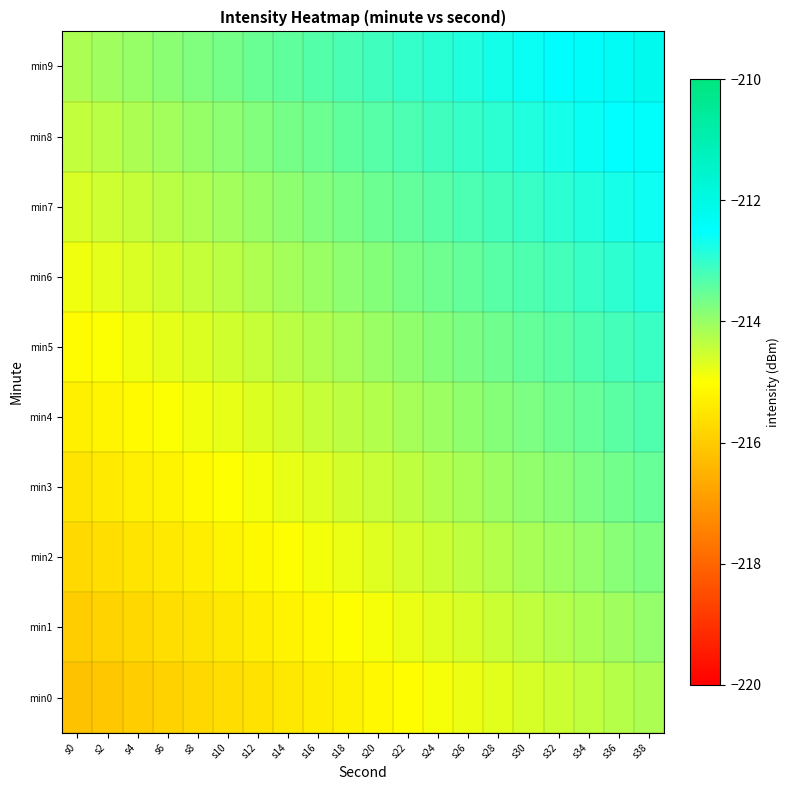

Reading left to right, list all the values displayed in this chart.

min0: s0=-216.2	s2=-216.1	s4=-216.0	s6=-215.9	s8=-215.8	s10=-215.7	s12=-215.6	s14=-215.4	s16=-215.3	s18=-215.2	s20=-215.1	s22=-215.0	s24=-214.9	s26=-214.8	s28=-214.7	s30=-214.6	s32=-214.5	s34=-214.4	s36=-214.3	s38=-214.2
min1: s0=-216.0	s2=-215.9	s4=-215.7	s6=-215.6	s8=-215.5	s10=-215.4	s12=-215.3	s14=-215.2	s16=-215.1	s18=-215.0	s20=-214.9	s22=-214.8	s24=-214.7	s26=-214.6	s28=-214.5	s30=-214.4	s32=-214.3	s34=-214.2	s36=-214.1	s38=-214.0
min2: s0=-215.7	s2=-215.6	s4=-215.5	s6=-215.4	s8=-215.3	s10=-215.2	s12=-215.1	s14=-215.0	s16=-214.9	s18=-214.8	s20=-214.7	s22=-214.6	s24=-214.5	s26=-214.4	s28=-214.3	s30=-214.2	s32=-214.1	s34=-213.9	s36=-213.8	s38=-213.7
min3: s0=-215.5	s2=-215.4	s4=-215.3	s6=-215.2	s8=-215.1	s10=-215.0	s12=-214.9	s14=-214.8	s16=-214.7	s18=-214.6	s20=-214.5	s22=-214.4	s24=-214.3	s26=-214.1	s28=-214.0	s30=-213.9	s32=-213.8	s34=-213.7	s36=-213.6	s38=-213.5
min4: s0=-215.3	s2=-215.2	s4=-215.1	s6=-215.0	s8=-214.9	s10=-214.8	s12=-214.7	s14=-214.6	s16=-214.5	s18=-214.3	s20=-214.2	s22=-214.1	s24=-214.0	s26=-213.9	s28=-213.8	s30=-213.7	s32=-213.6	s34=-213.5	s36=-213.4	s38=-213.3
min5: s0=-215.1	s2=-215.0	s4=-214.9	s6=-214.8	s8=-214.6	s10=-214.5	s12=-214.4	s14=-214.3	s16=-214.2	s18=-214.1	s20=-214.0	s22=-213.9	s24=-213.8	s26=-213.7	s28=-213.6	s30=-213.5	s32=-213.4	s34=-213.3	s36=-213.2	s38=-213.1
min6: s0=-214.8	s2=-214.7	s4=-214.6	s6=-214.5	s8=-214.4	s10=-214.3	s12=-214.2	s14=-214.1	s16=-214.0	s18=-213.9	s20=-213.8	s22=-213.7	s24=-213.6	s26=-213.5	s28=-213.4	s30=-213.3	s32=-213.2	s34=-213.1	s36=-213.0	s38=-212.8
min7: s0=-214.6	s2=-214.5	s4=-214.4	s6=-214.3	s8=-214.2	s10=-214.1	s12=-214.0	s14=-213.9	s16=-213.8	s18=-213.7	s20=-213.6	s22=-213.5	s24=-213.4	s26=-213.3	s28=-213.2	s30=-213.0	s32=-212.9	s34=-212.8	s36=-212.7	s38=-212.6
min8: s0=-214.4	s2=-214.3	s4=-214.2	s6=-214.1	s8=-214.0	s10=-213.9	s12=-213.8	s14=-213.7	s16=-213.6	s18=-213.5	s20=-213.4	s22=-213.2	s24=-213.1	s26=-213.0	s28=-212.9	s30=-212.8	s32=-212.7	s34=-212.6	s36=-212.5	s38=-212.4
min9: s0=-214.2	s2=-214.1	s4=-214.0	s6=-213.9	s8=-213.8	s10=-213.7	s12=-213.6	s14=-213.4	s16=-213.3	s18=-213.2	s20=-213.1	s22=-213.0	s24=-212.9	s26=-212.8	s28=-212.7	s30=-212.6	s32=-212.5	s34=-212.4	s36=-212.3	s38=-212.2